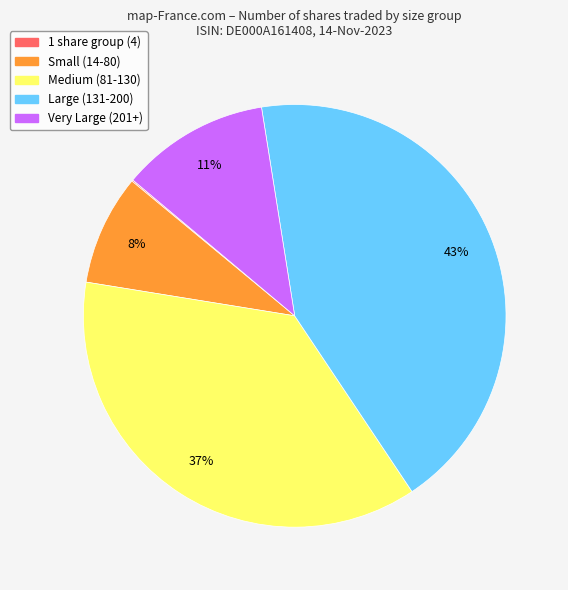

To the nearest percent, what is the average slice percentage?

20%